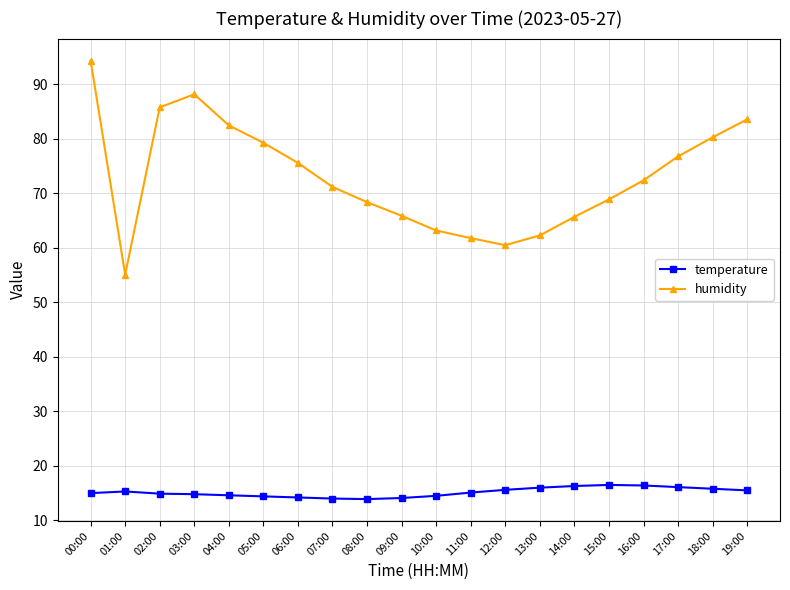

Is it true that humidity equals 153.4 at 02:00?

False